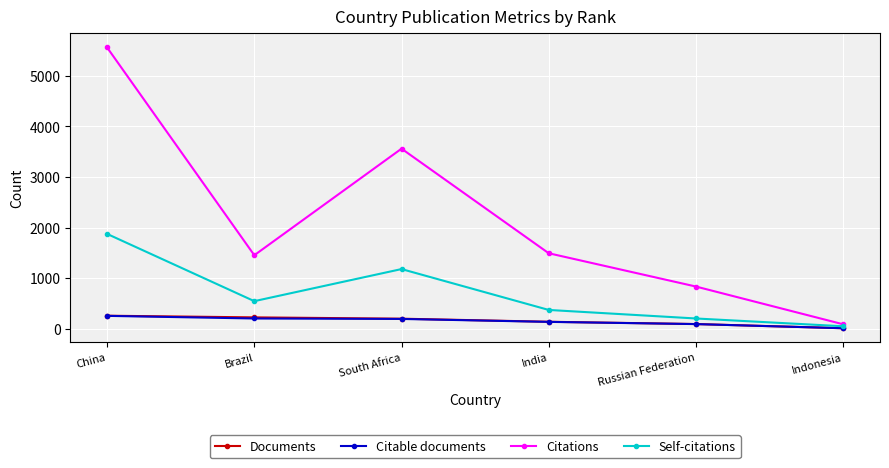

The value of Documents at India is 135. True or false?

True